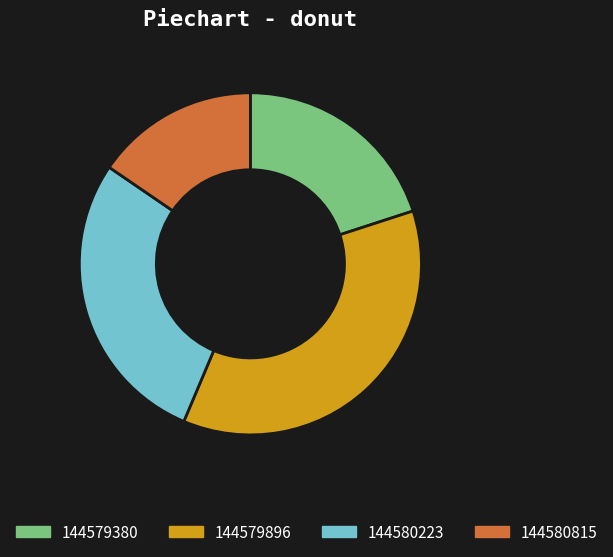

True or false: 144579380 accounts for 20% of the total.

True